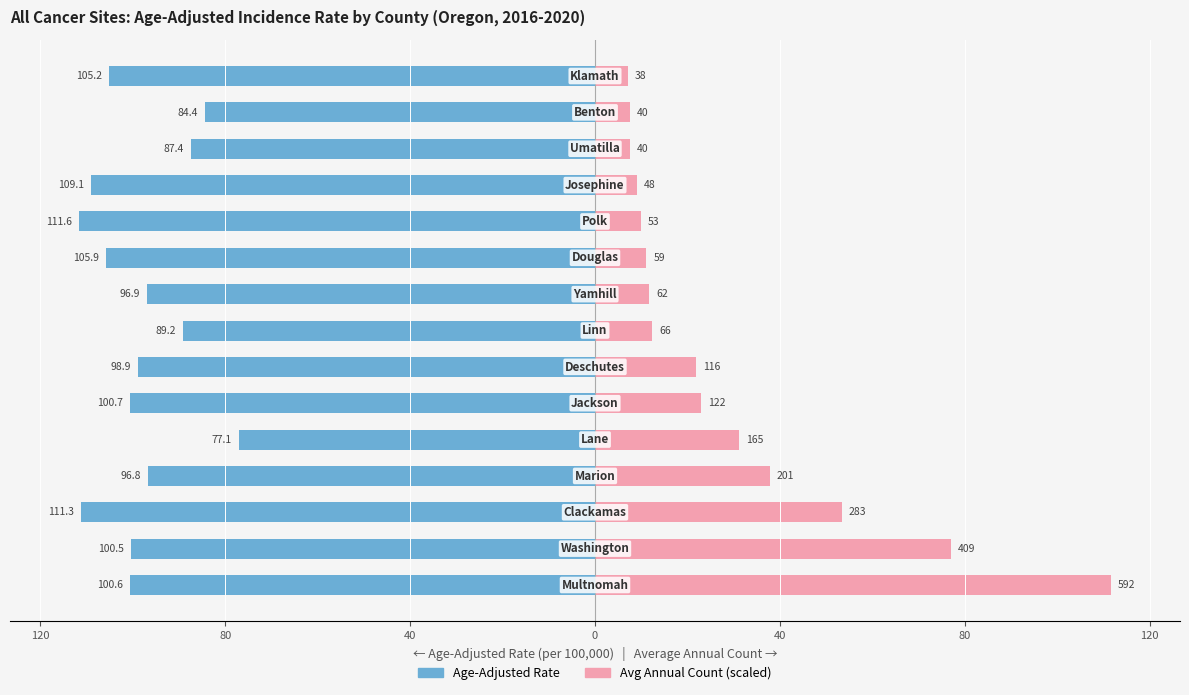

What is the maximum value shown in the chart?

111.6